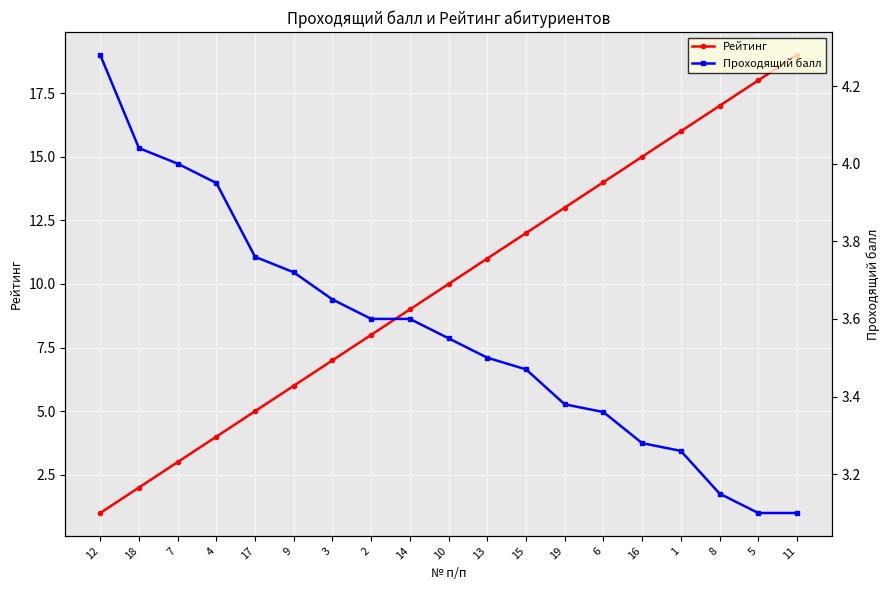

What value does the Проходящий балл series have at 13?

3.5